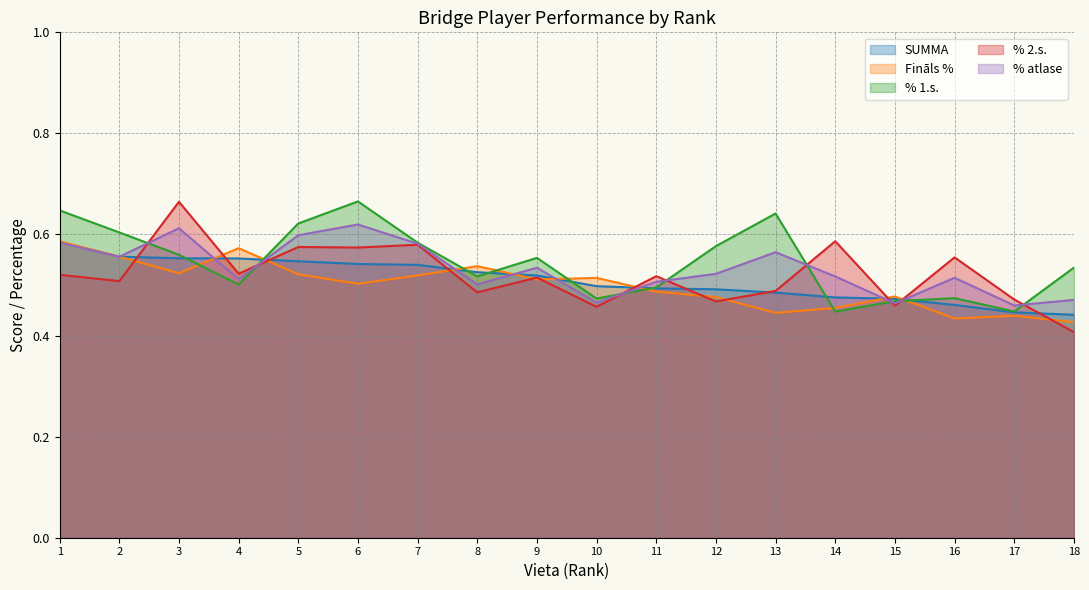

What is the greatest value displayed?

0.7